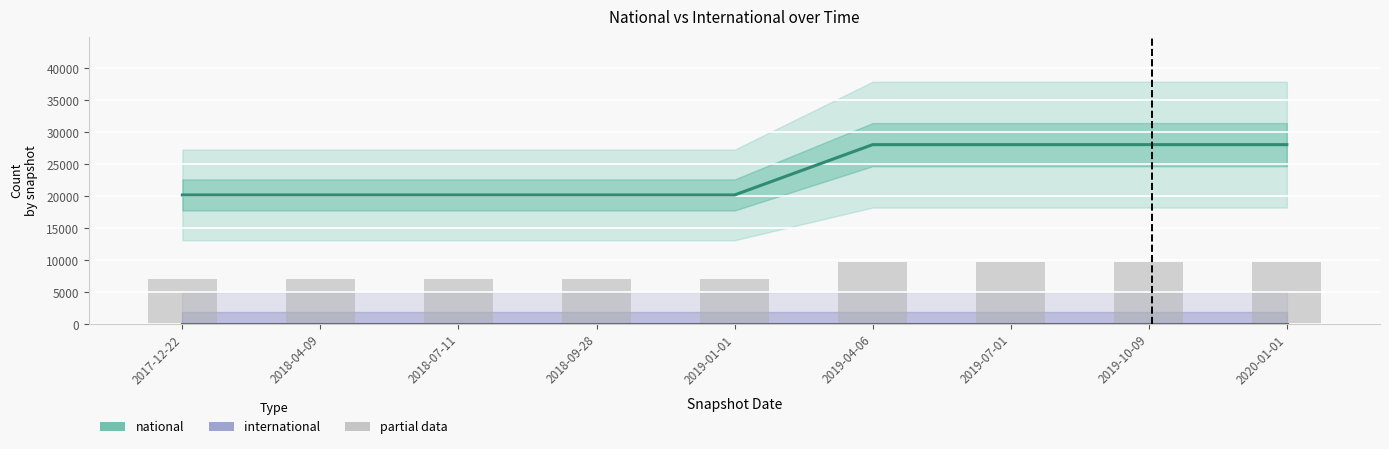

How many distinct data groups are displayed?

2